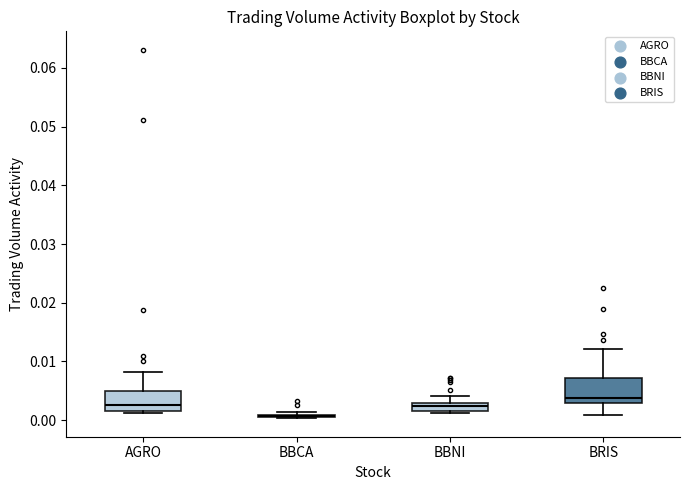

Where does the lower whisker of the box for BRIS end on the y-axis? The values are not printed on the chart, so give them approximately, as read against the axis.

0.001